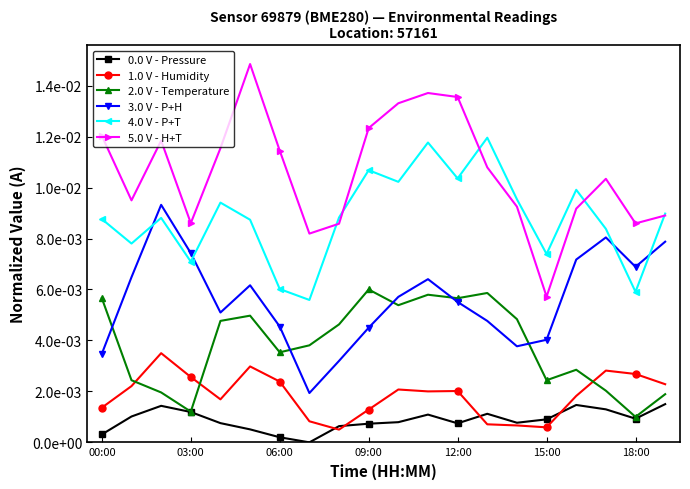

Is this an area chart (filled region under the line)?

No